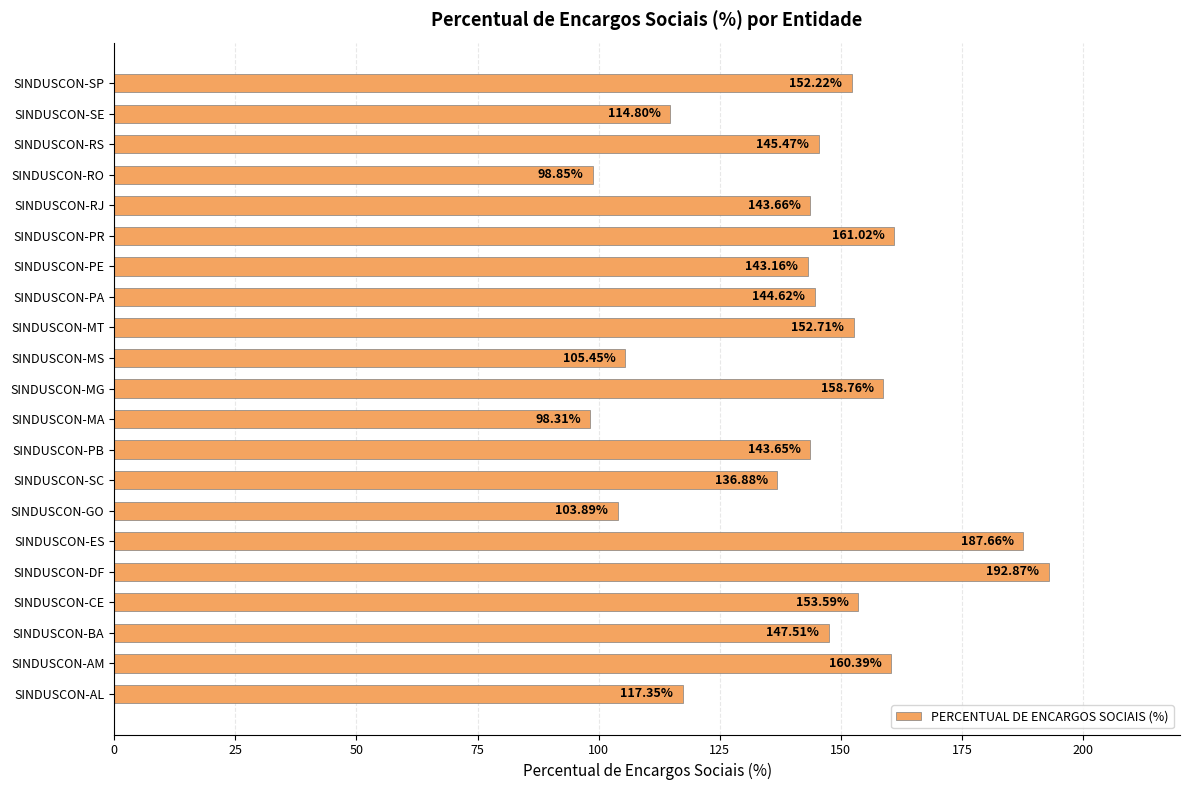

What is the average value?

141.1